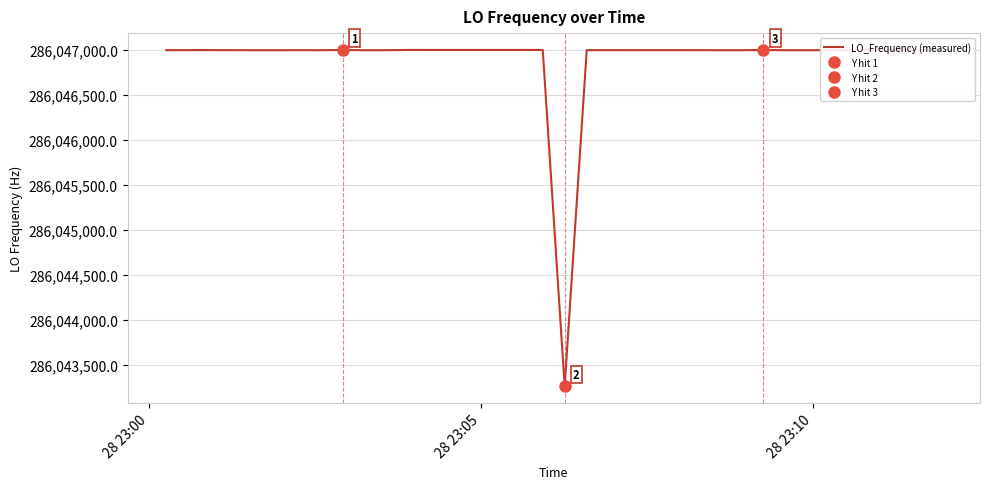

How many values are below 286047000?

11